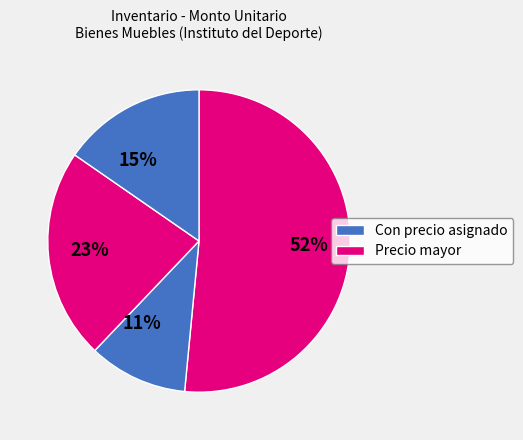

How many slices are in this pie chart?

4